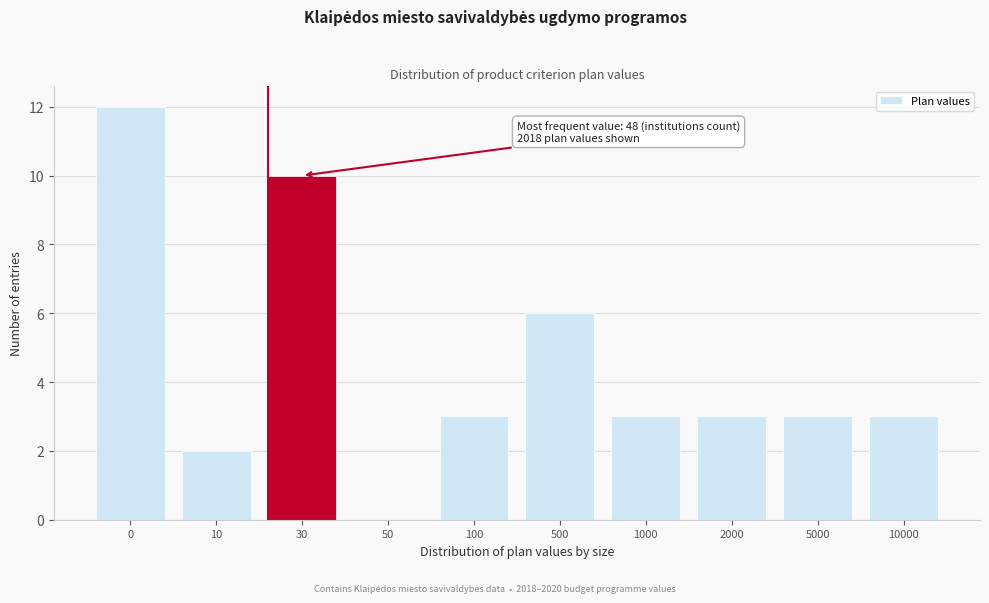

Reading left to right, list all the values displayed in this chart.

0=12	10=2	30=10	50=0	100=3	500=6	1000=3	2000=3	5000=3	10000=3